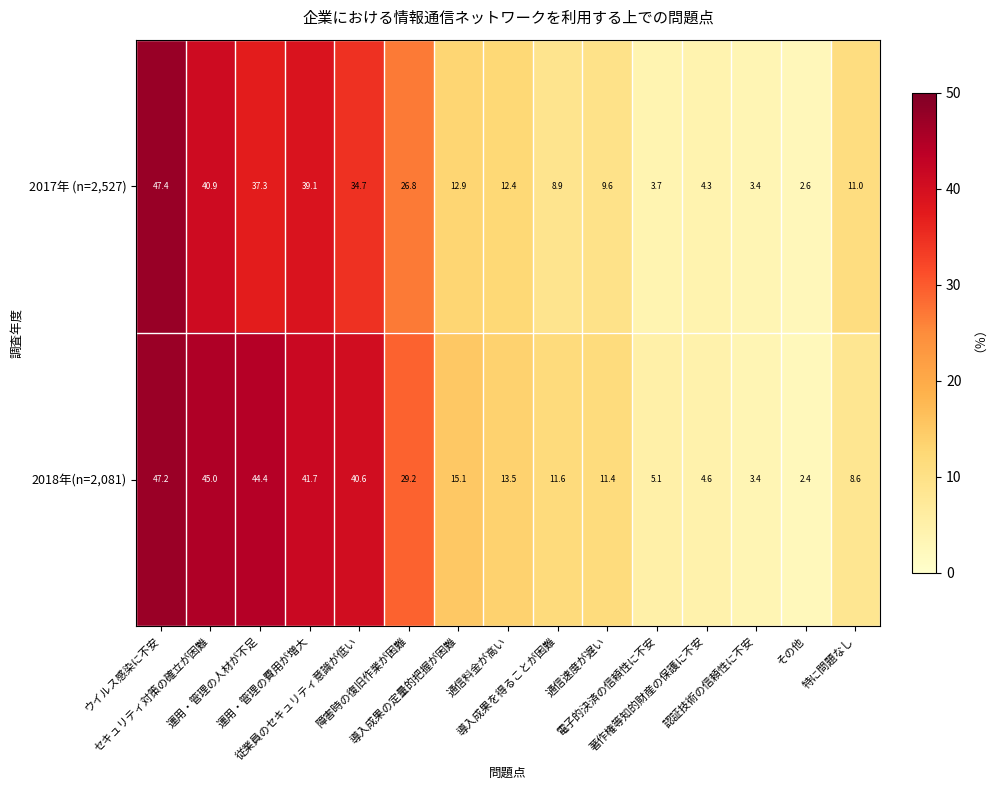

What is the minimum value for 2018年(n=2,081)?

2.4